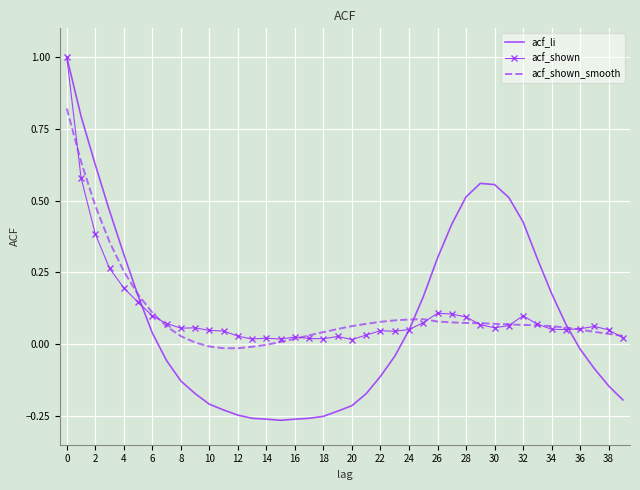

What is the maximum value for acf_shown?

1.0